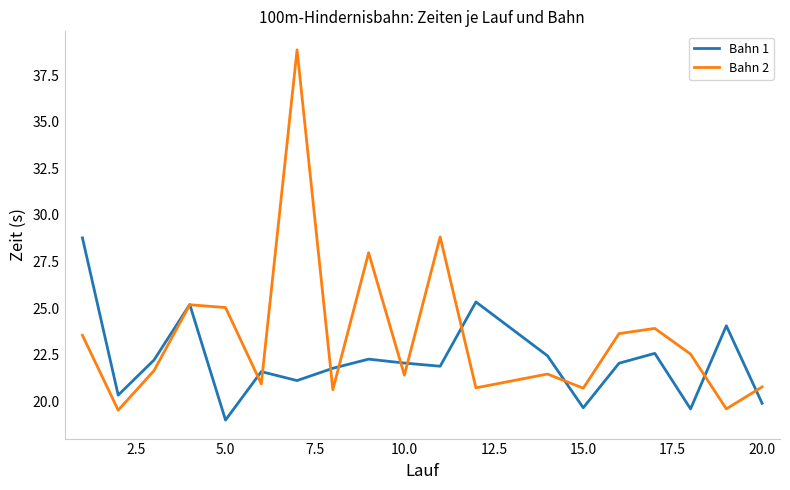

In Bahn 2, how many points are higher than both neighbors (excluding endpoints)?

6